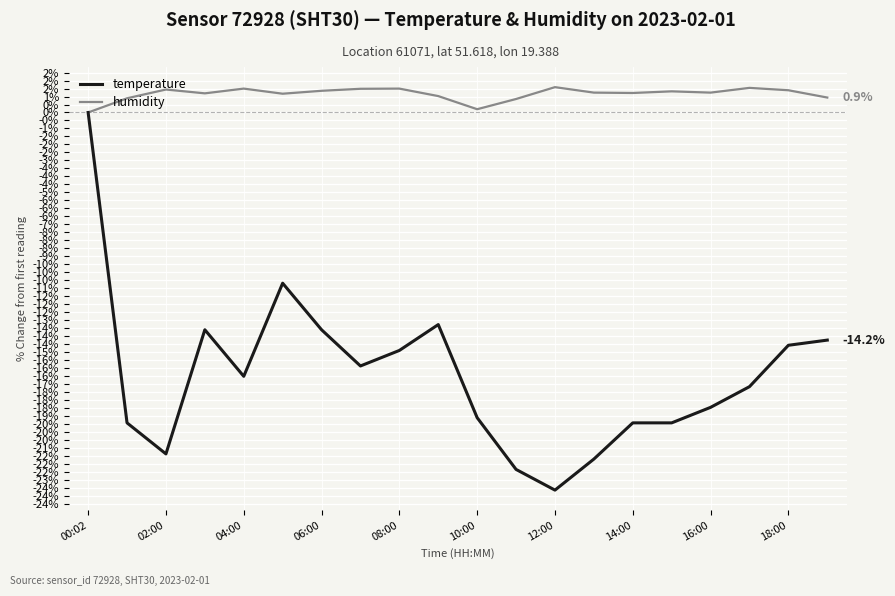

At how many categories does at least one series exceed -14?

20